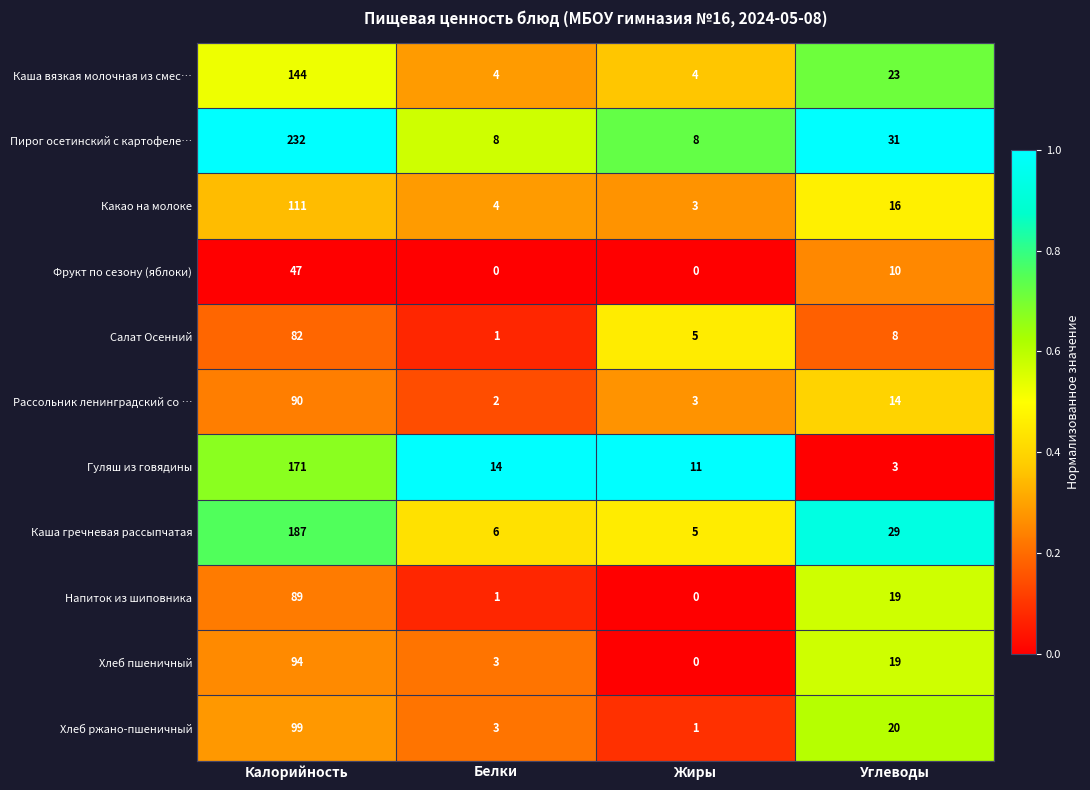

What is the spread (max minus min) of values at Жиры?

11